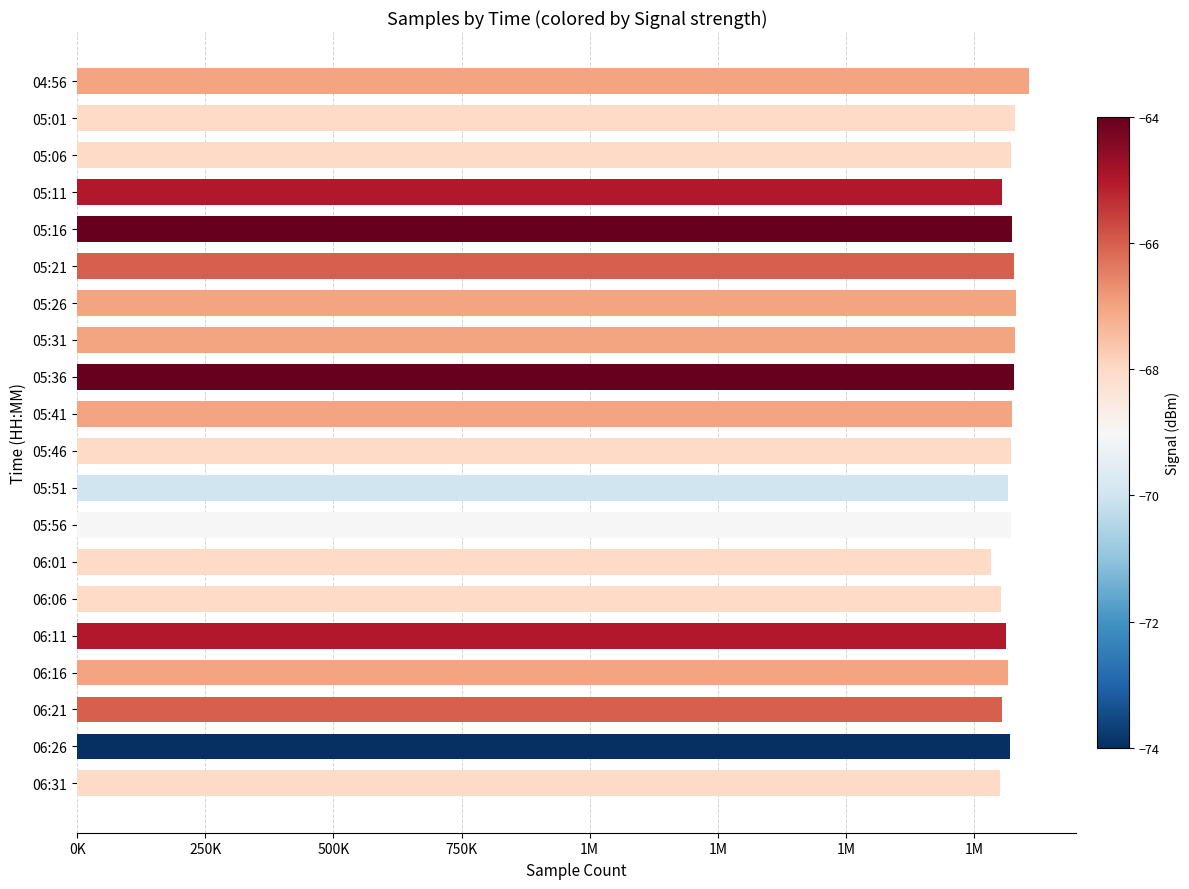

What is the smallest value displayed?

1784039